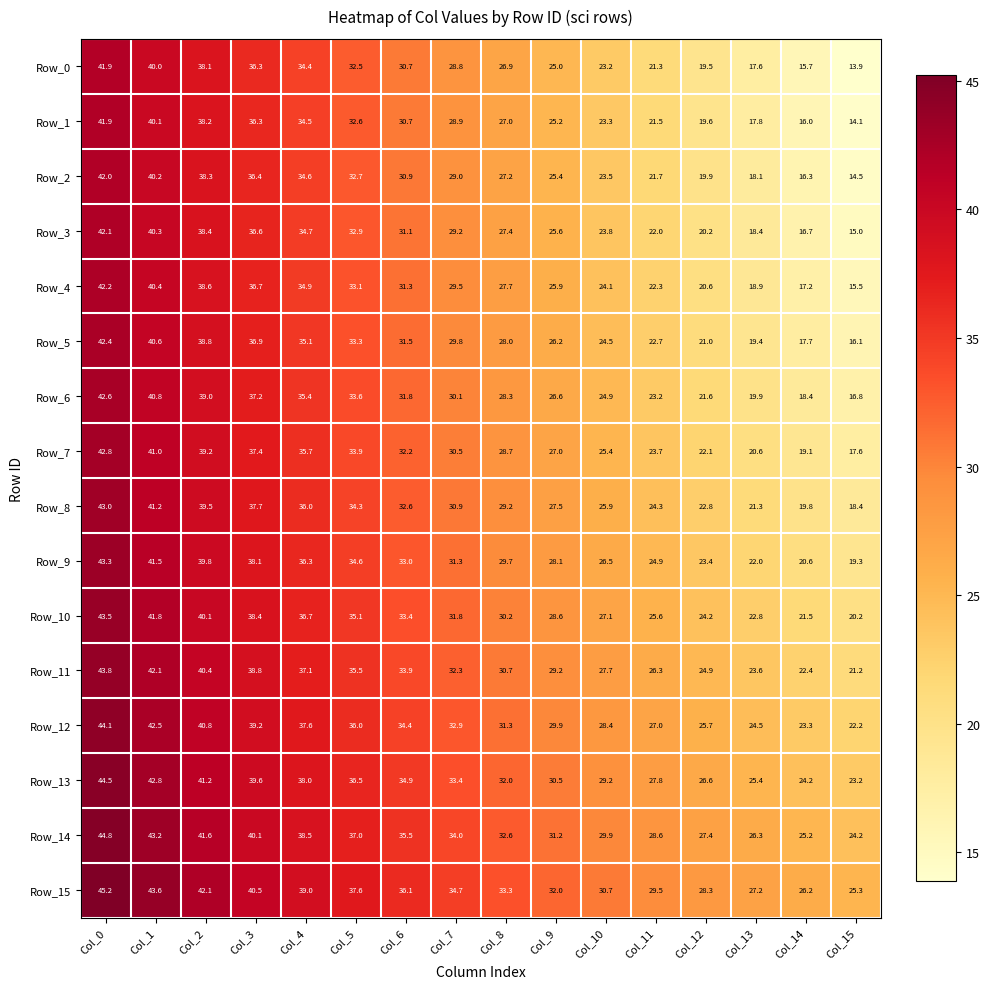

What is the sum of all Row_0 values?

445.8